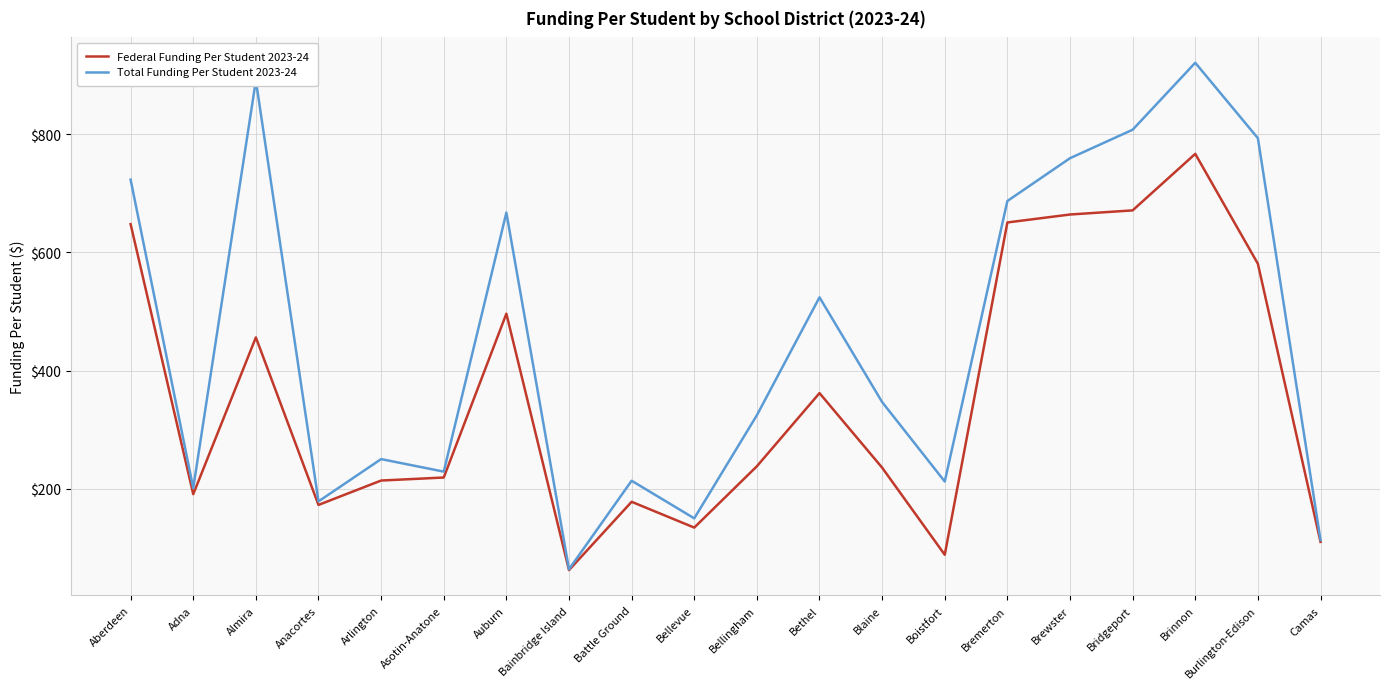

Rank the series by their average value, from highest to lowest.

Total Funding Per Student 2023-24, Federal Funding Per Student 2023-24